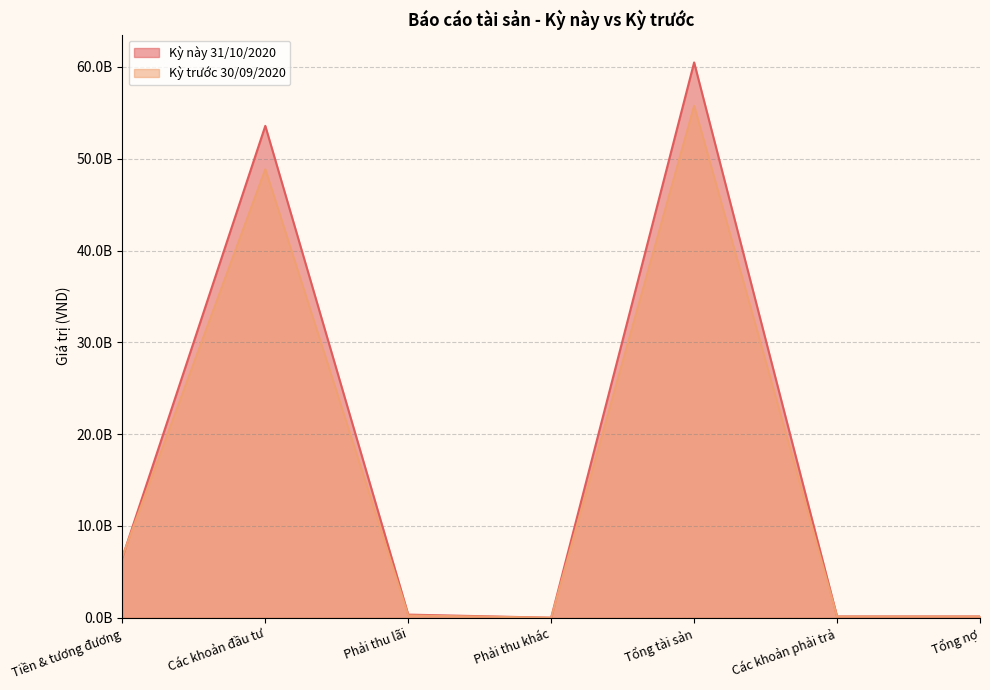

How many interior local peaks does the Kỳ trước 30/09/2020 series have?

2